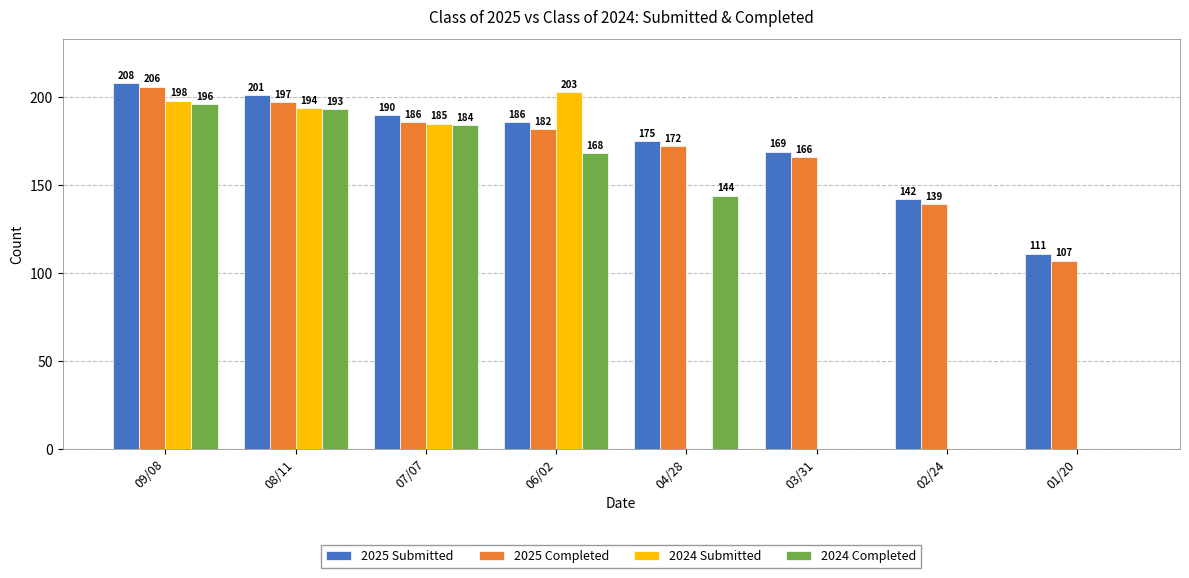

Is it true that 2024 Submitted equals 185 at 07/07?

True